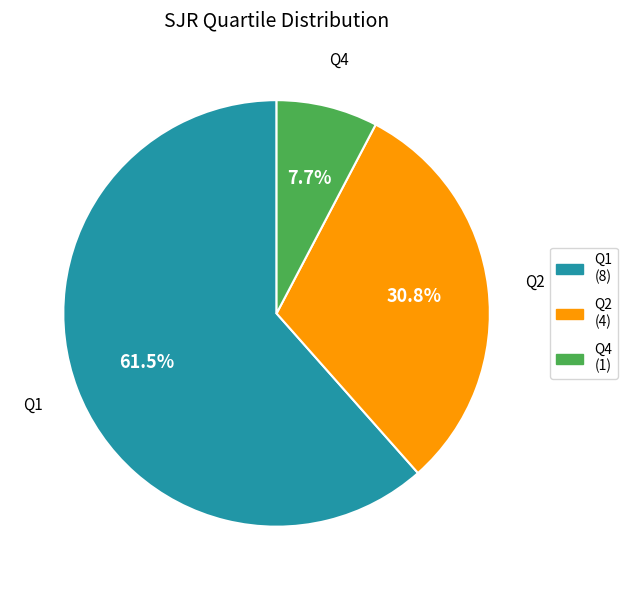

Is it true that Q1 is 47% of the pie?

False